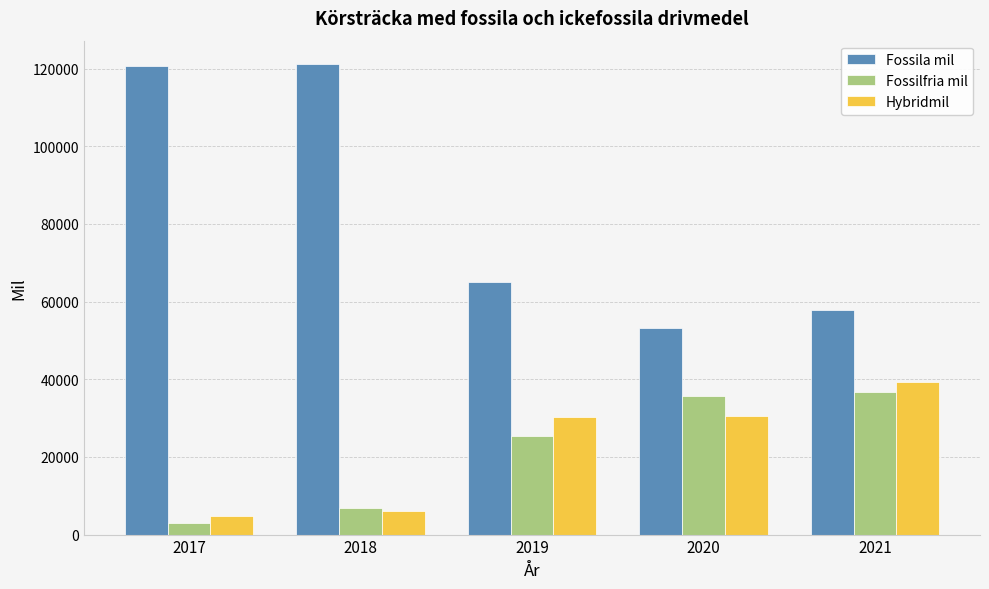

What value does the Fossilfria mil series have at 2019?

25356.0